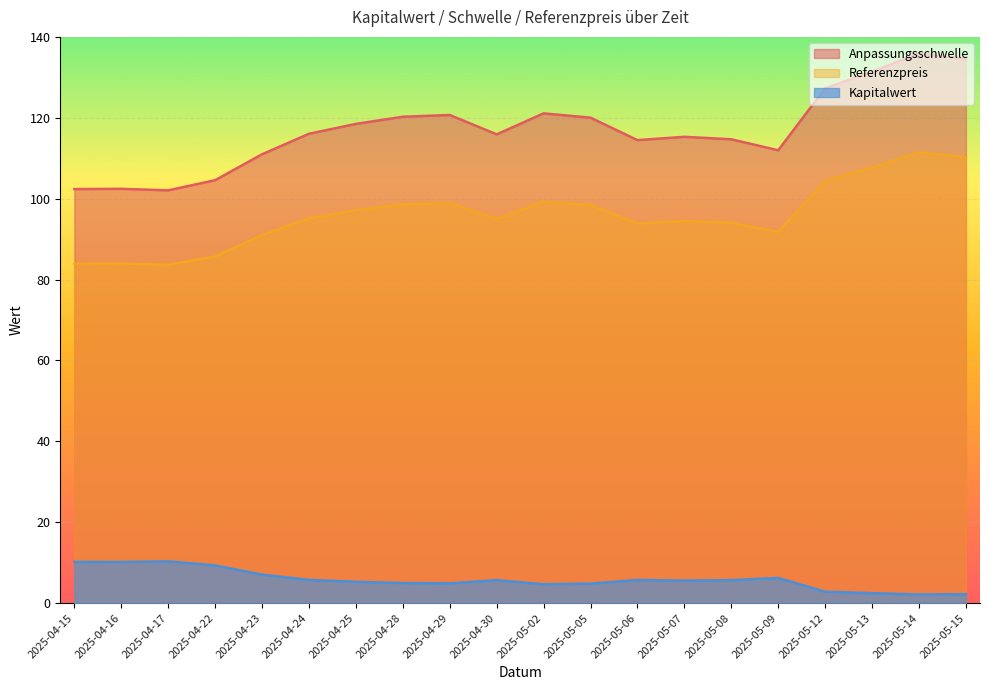

What position from the right is 2025-05-13?

3